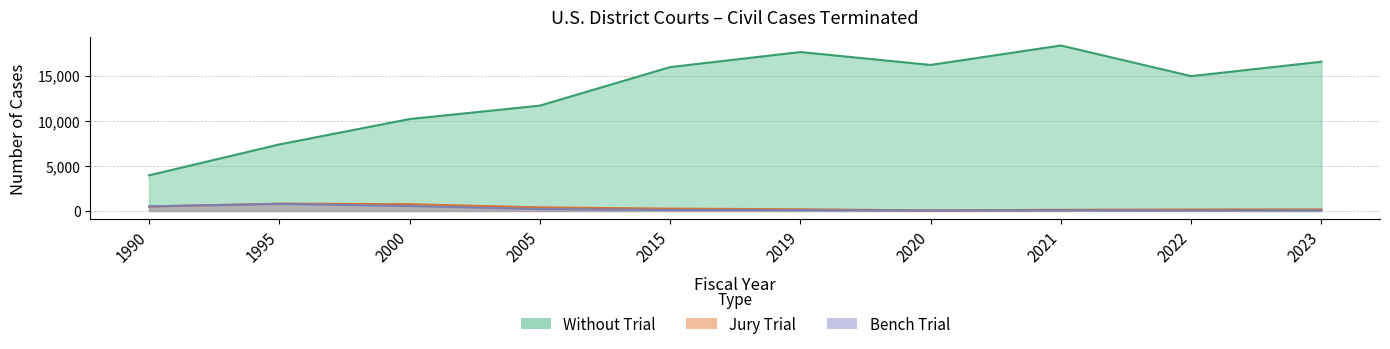

What is the value of the Without Trial point at the 10th from the left?

16531